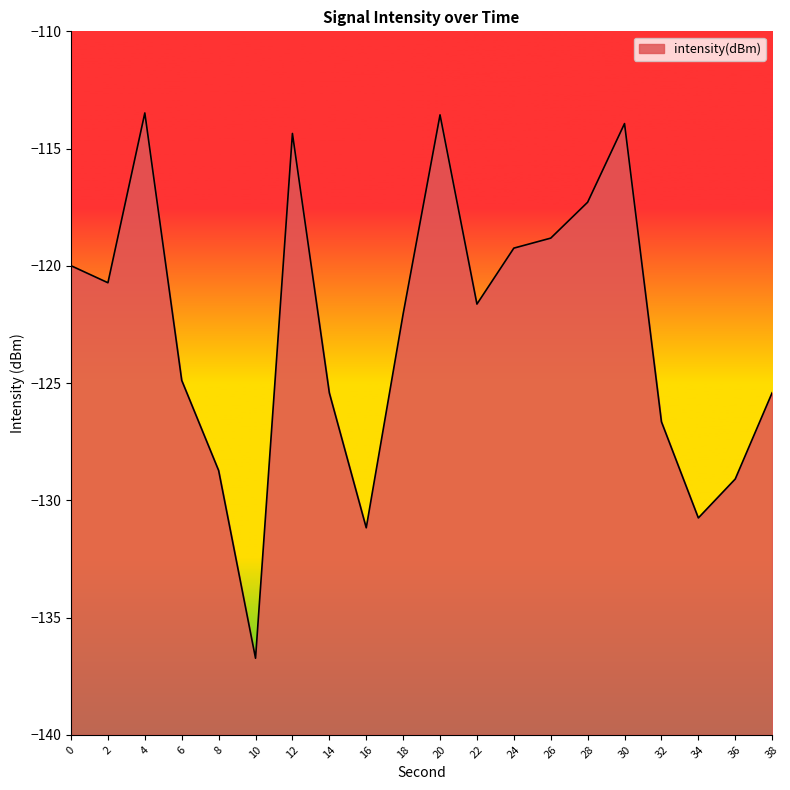

What is the value of the 16th point from the left?

-113.9